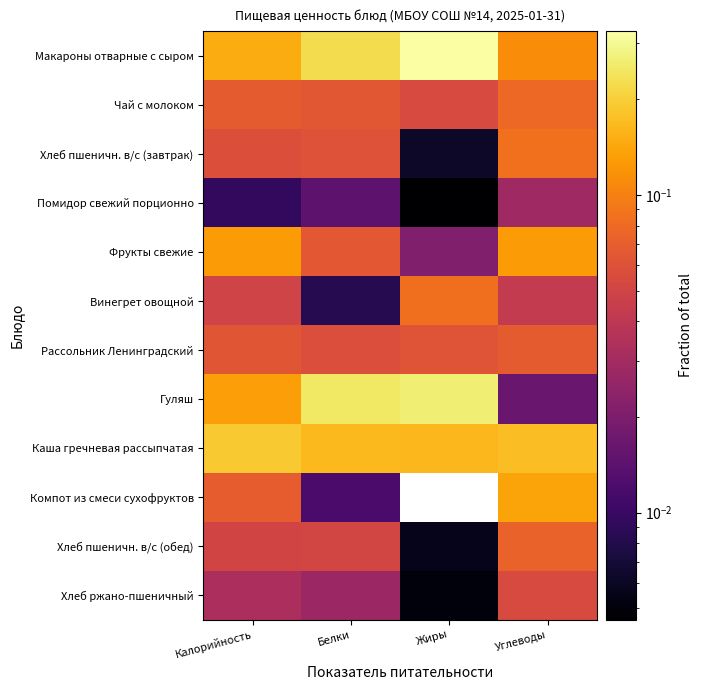

List the series in order of their peak value, lowest first.

Помидор свежий порционно, Хлеб ржано-пшеничный, Рассольник Ленинградский, Хлеб пшеничн. в/с (обед), Чай с молоком, Винегрет овощной, Хлеб пшеничн. в/с (завтрак), Фрукты свежие, Компот из смеси сухофруктов, Каша гречневая рассыпчатая, Гуляш, Макароны отварные с сыром